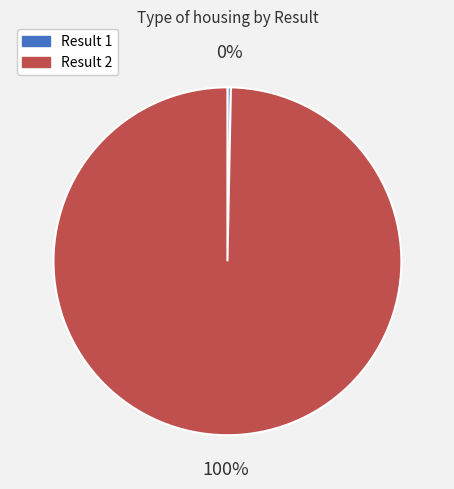

To the nearest percent, what is the average slice percentage?

50%